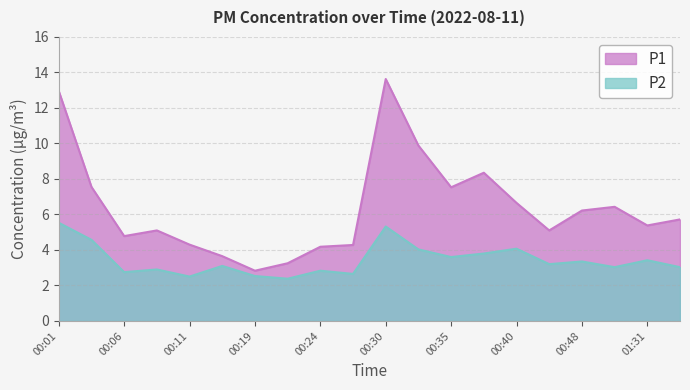

What is the label of the 12th point from the left?

00:32